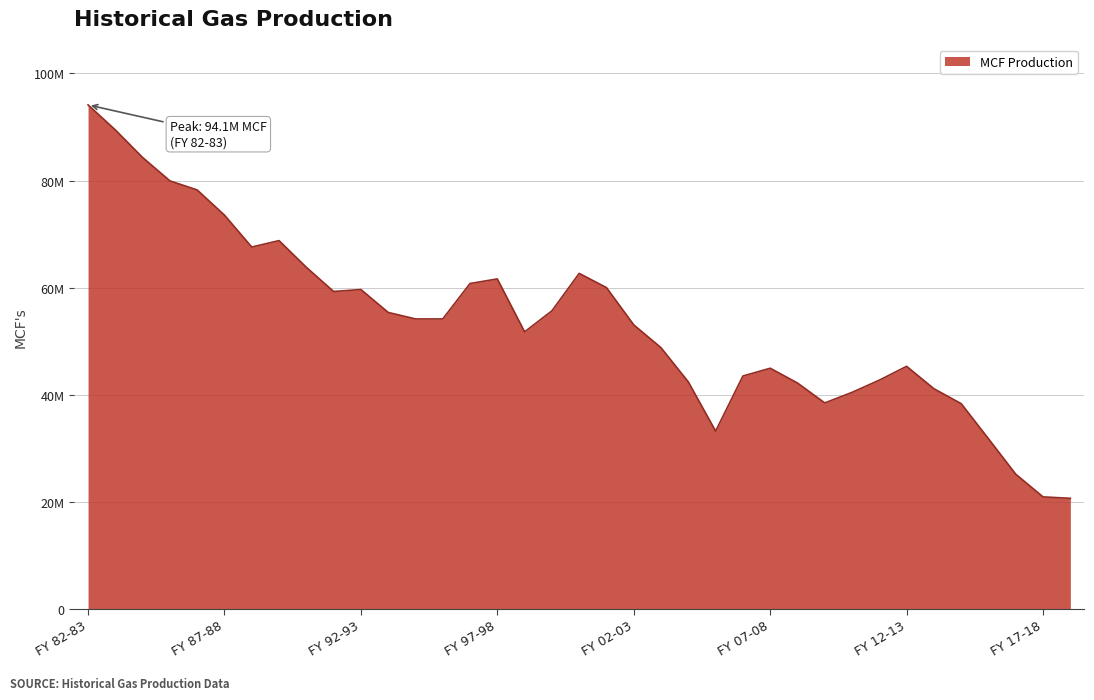

Count the number of values greater than 54136350.

19